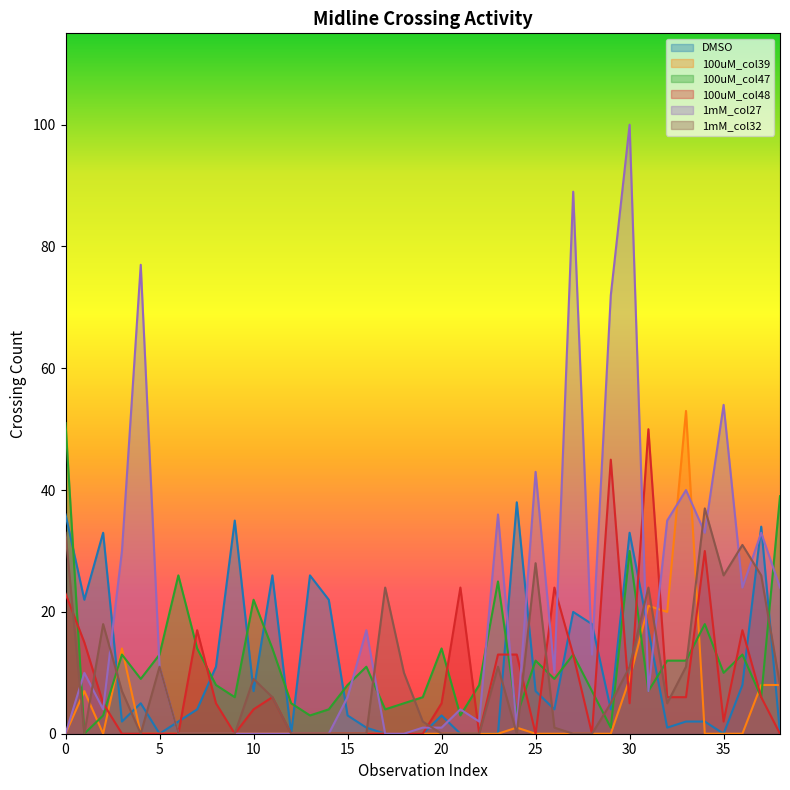

True or false: 100uM_col48 and DMSO intersect in this chart.

True